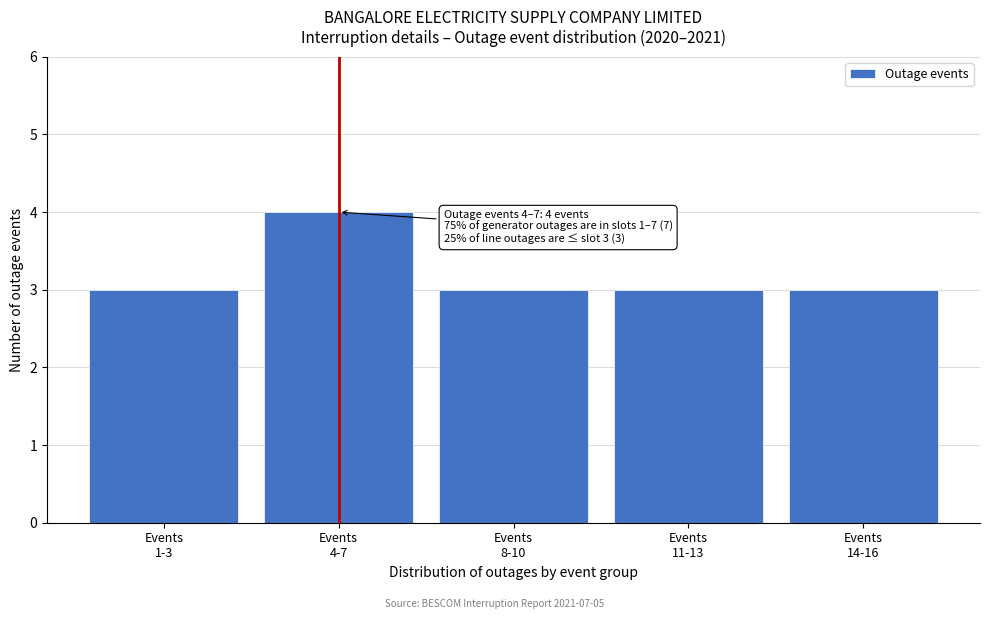

Reading left to right, transcribe all the data shown in this chart.

3	4	3	3	3